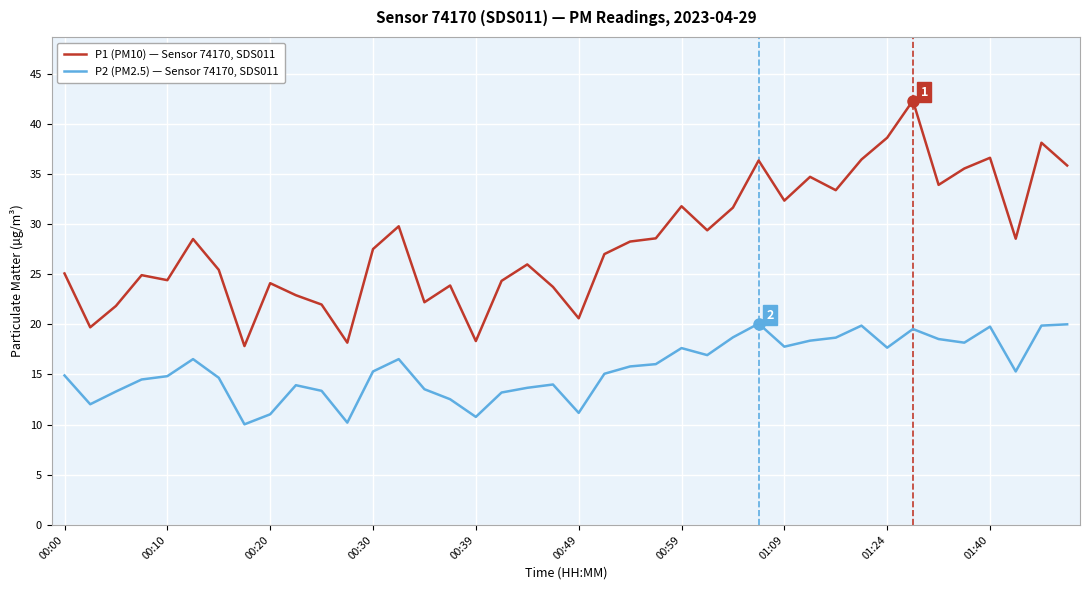

What is the difference between the maximum and minimum values in the P1 (PM10) — Sensor 74170, SDS011 series?

24.5